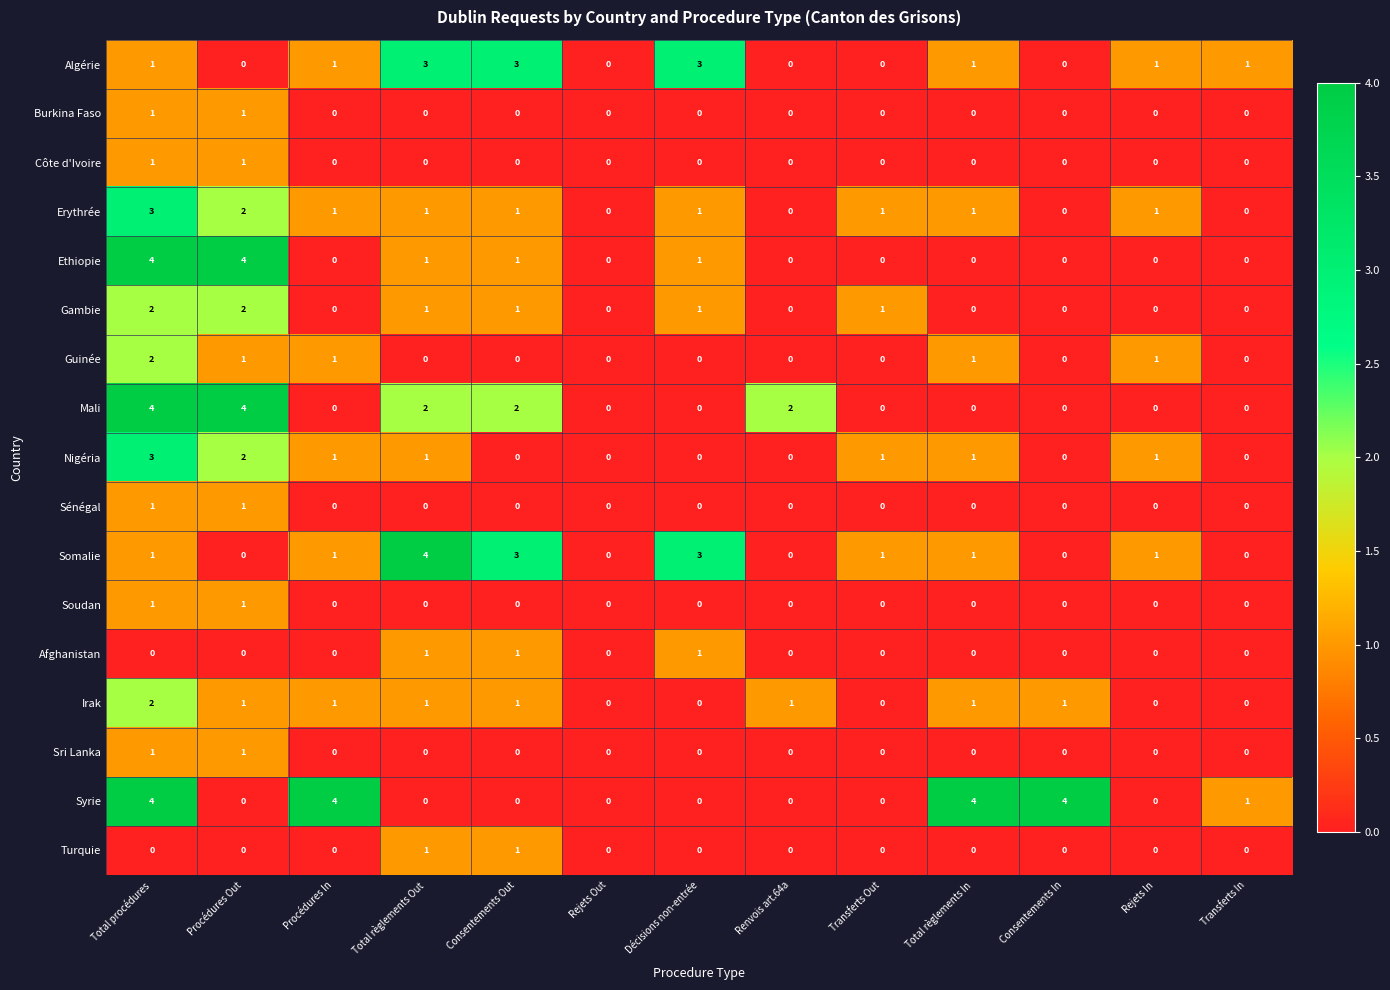

What is the total value across all series at Consentements Out?

14